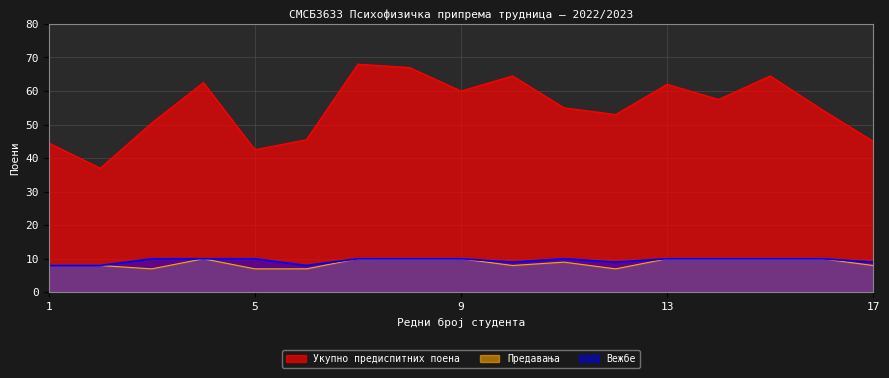

True or false: Укупно предиспитних поена and Вежбе cross at least once.

False